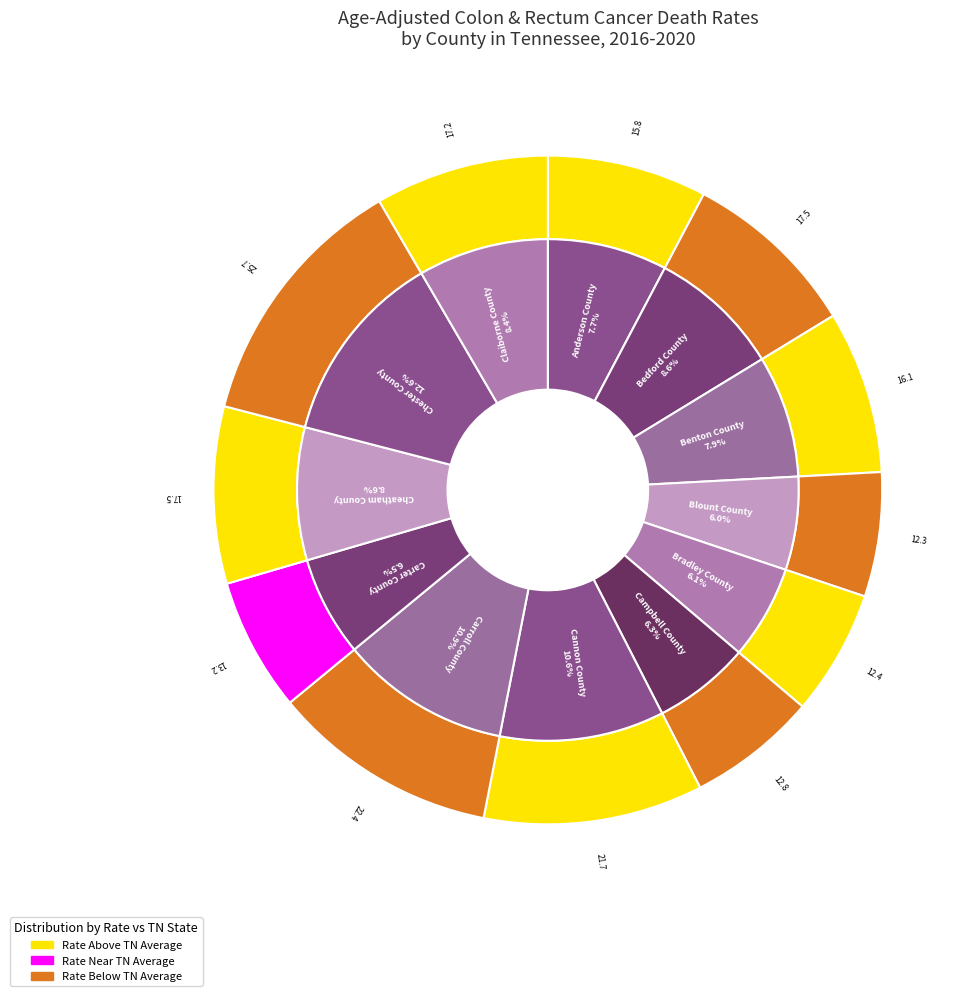

Does any single category account for the majority?

No